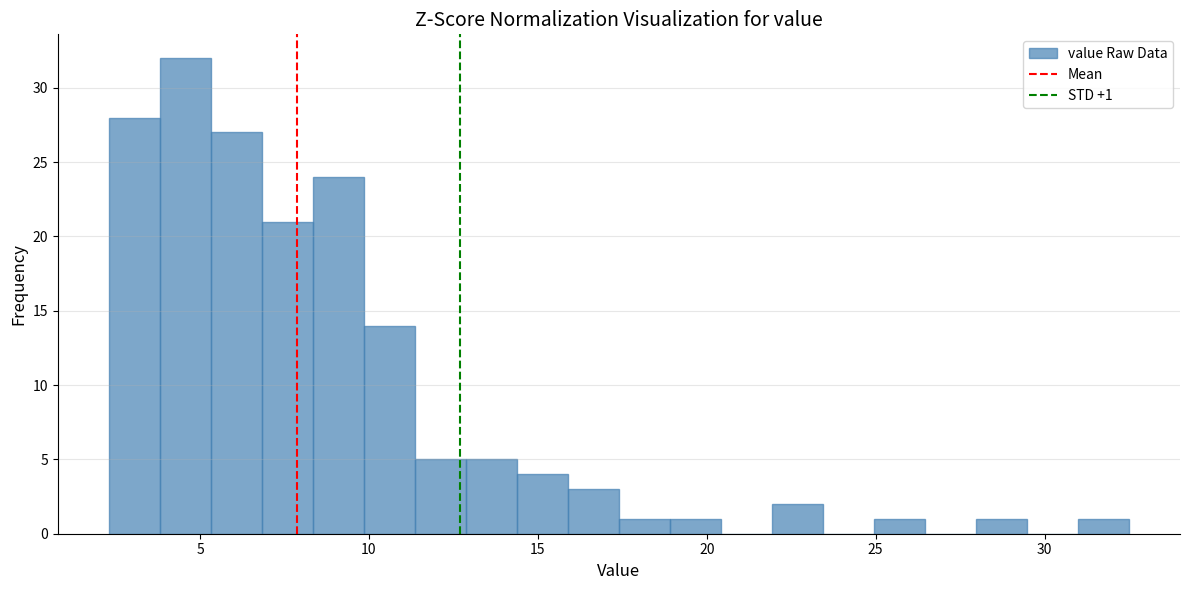

Read against the x-axis, roughly where is the centre of the tallest bar?

4.5